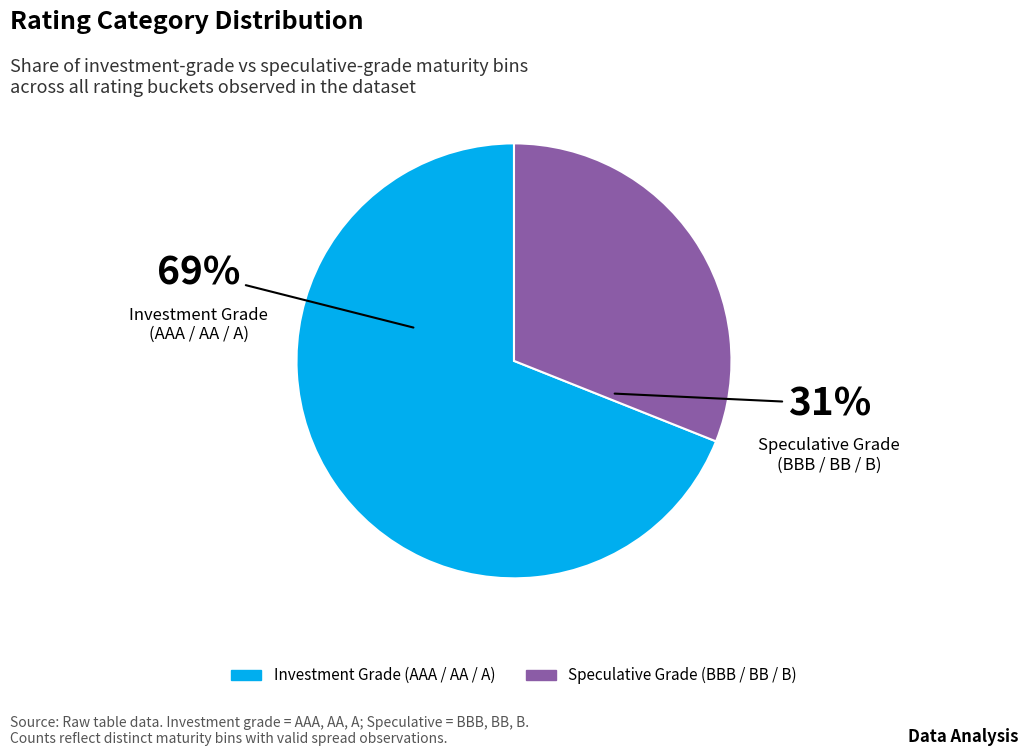

Is there any slice that represents more than half of the pie?

Yes